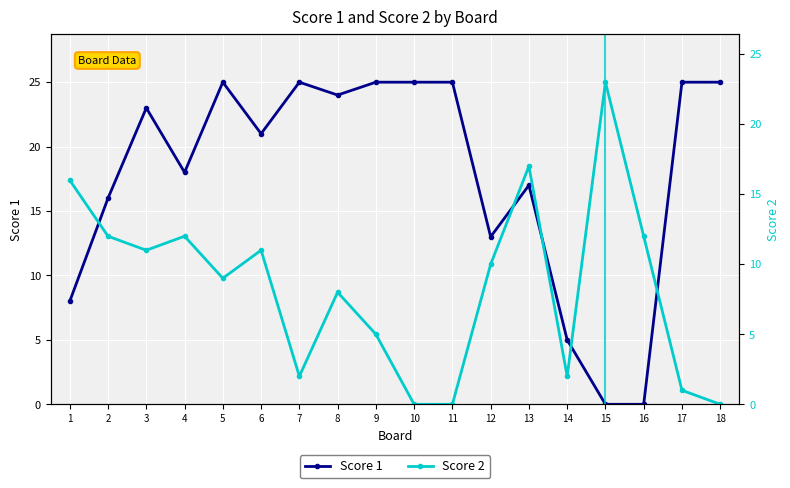

At which category does Score 2 reach its first local valley?

3